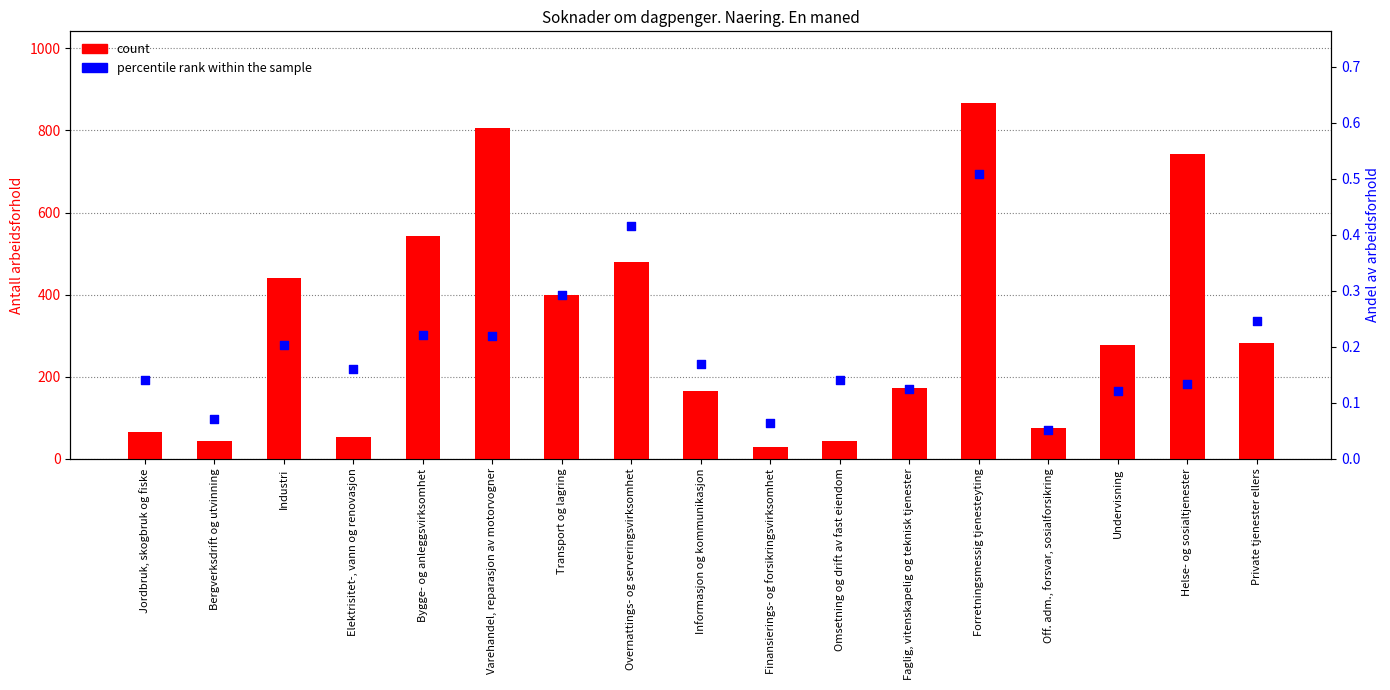

Which series has the largest Y range (max minus min)?

count